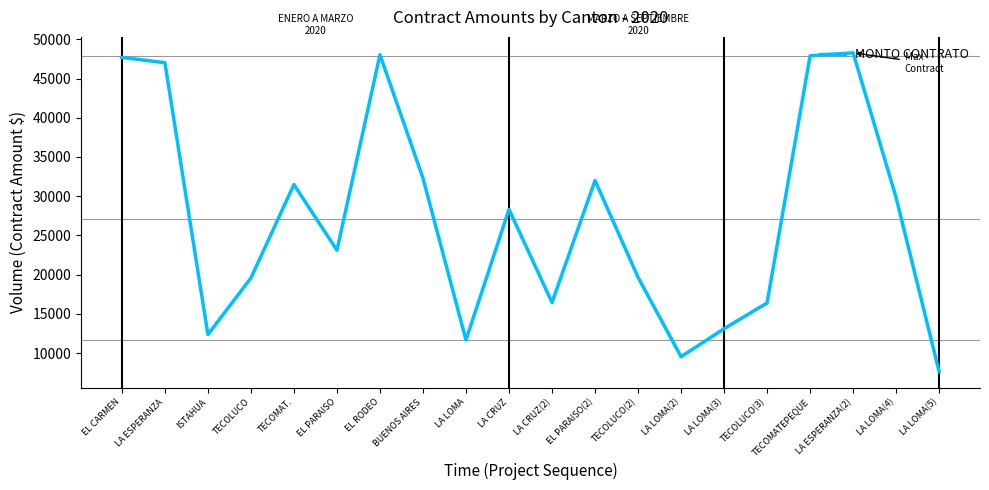

What is the greatest value displayed?

48282.9